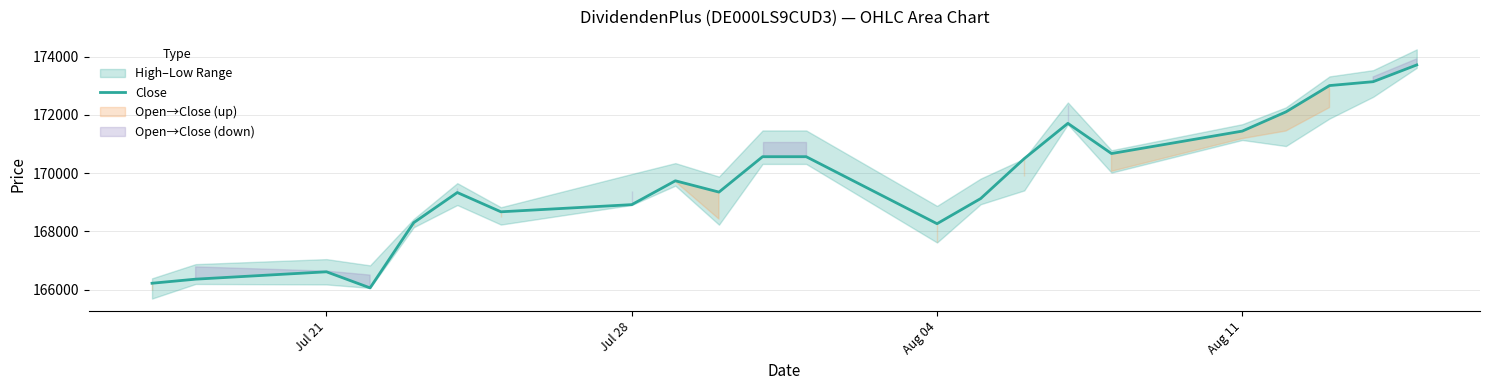

What is the minimum value for Close?

166057